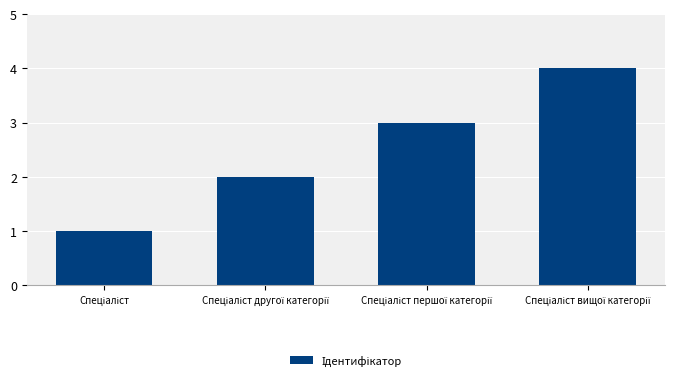

What is the greatest value displayed?

4